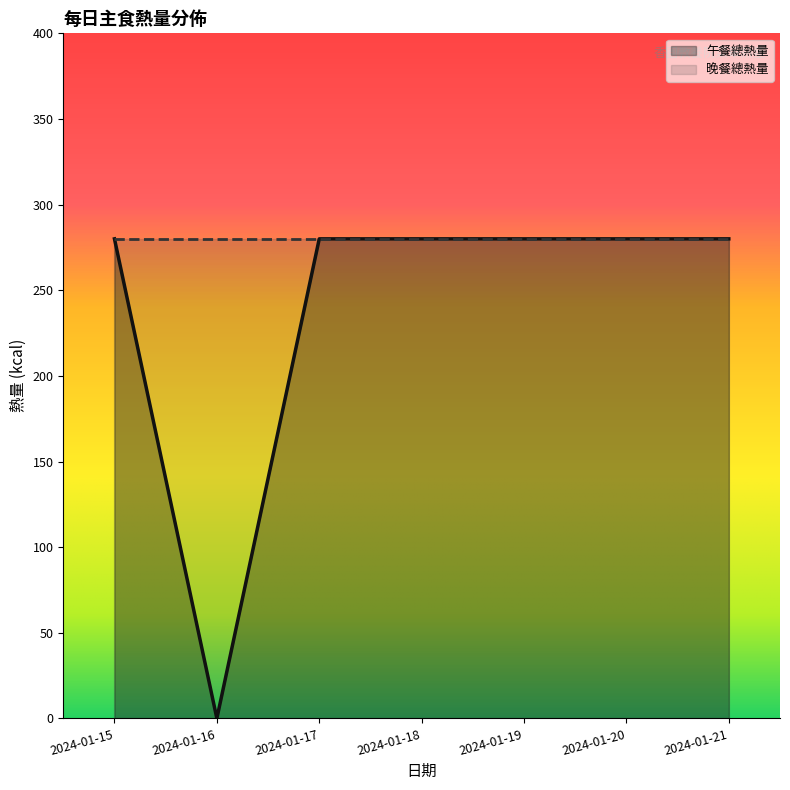

True or false: the data shows 380 at 2024-01-18.

False